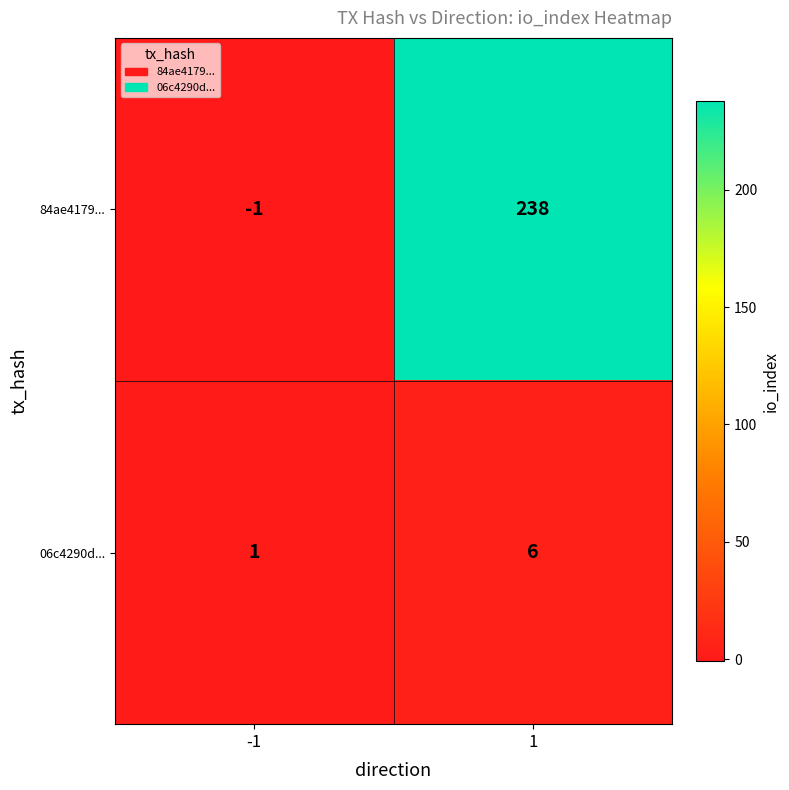

How many series are shown in this chart?

2